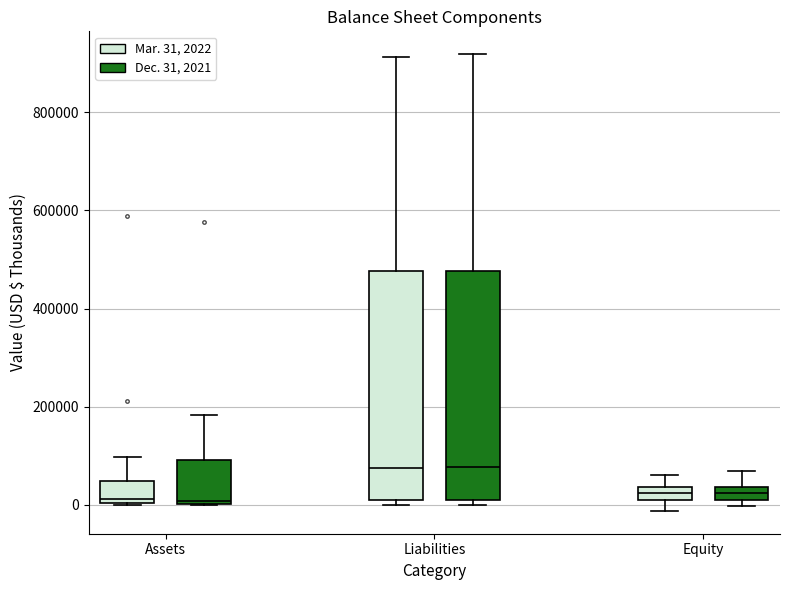

Where is the lower edge of the box for Assets (Dec. 31, 2021) on the y-axis? The values are not printed on the chart, so give them approximately, as read against the axis.

0